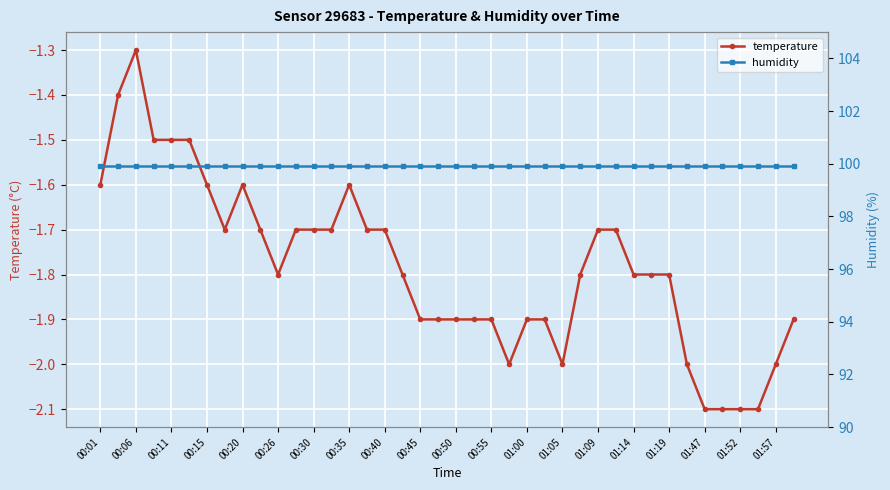

What is the average value of the temperature series?

-1.8